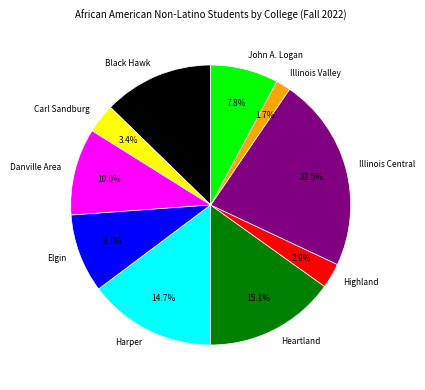

Does Illinois Valley represent more than half of the total?

No